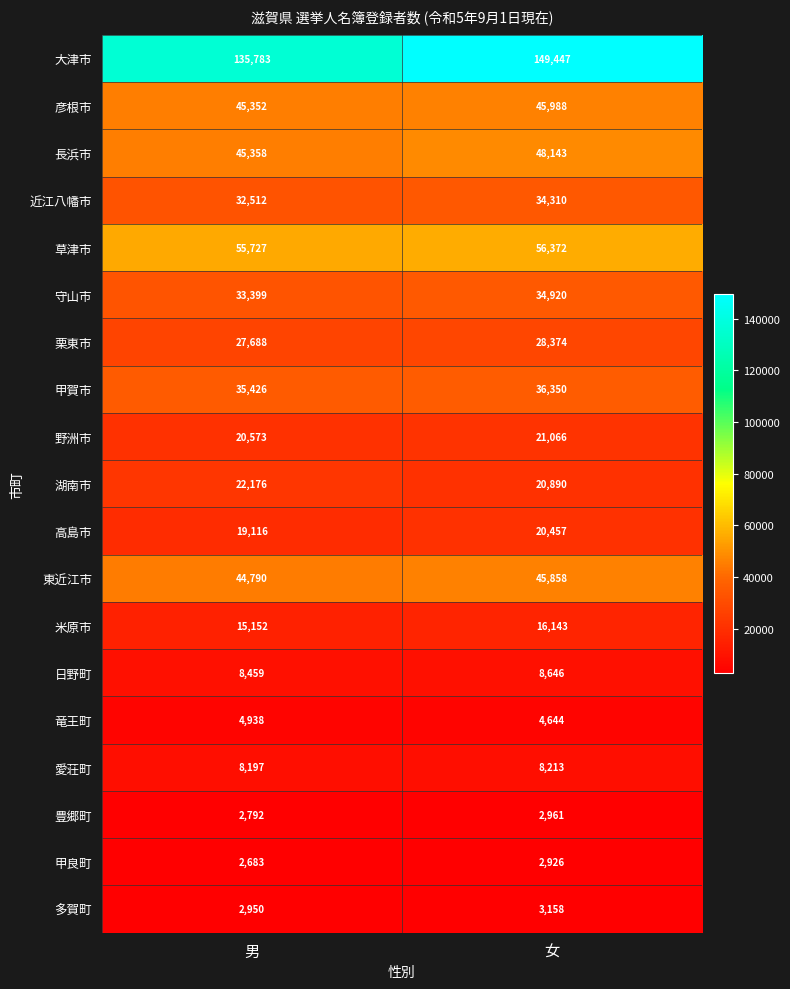

How many values in the 愛荘町 series are below 8213?

1